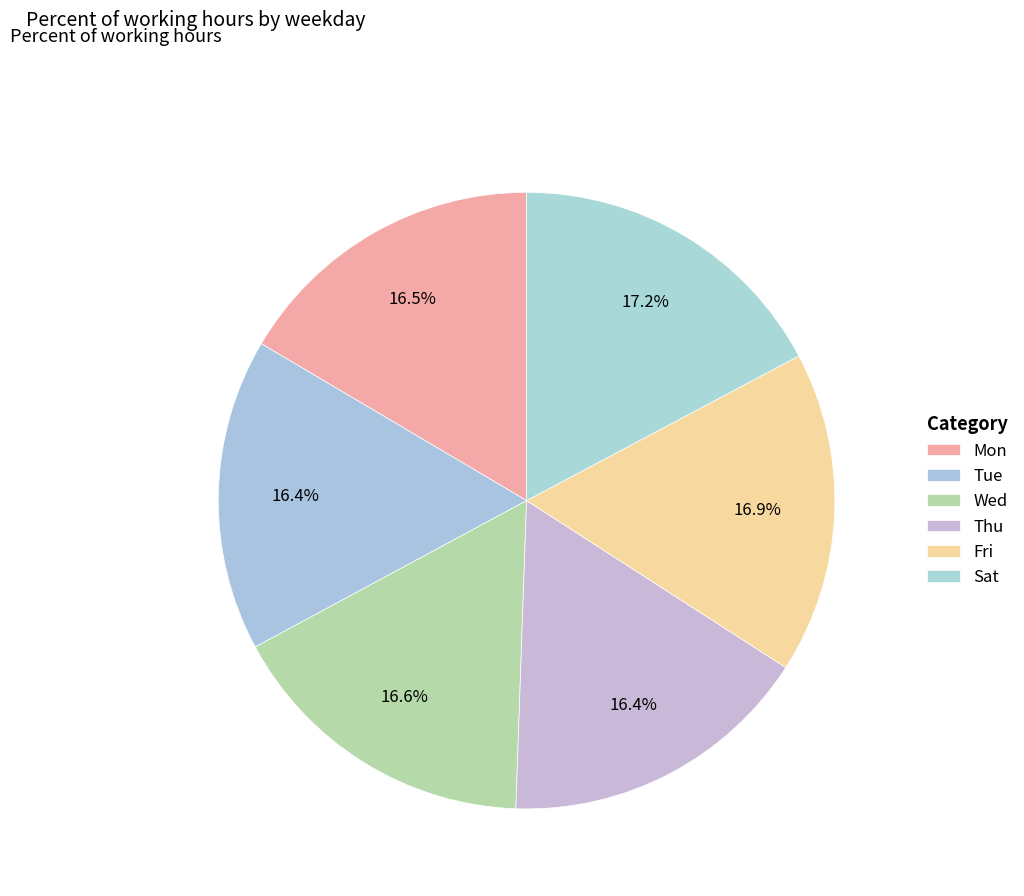

To the nearest percent, what is the combined percentage of Tue and Thu?

33%